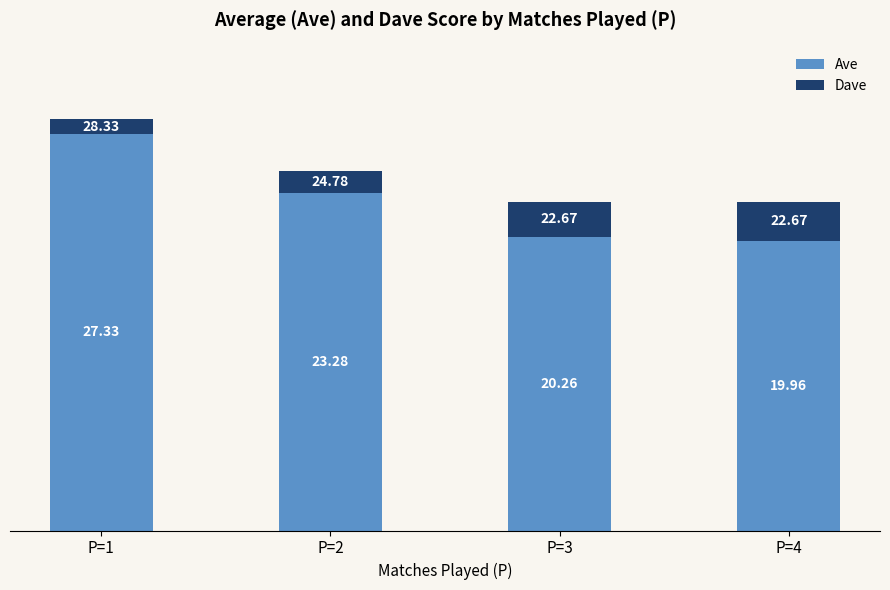

What is the total value across all series at P=1?

28.3